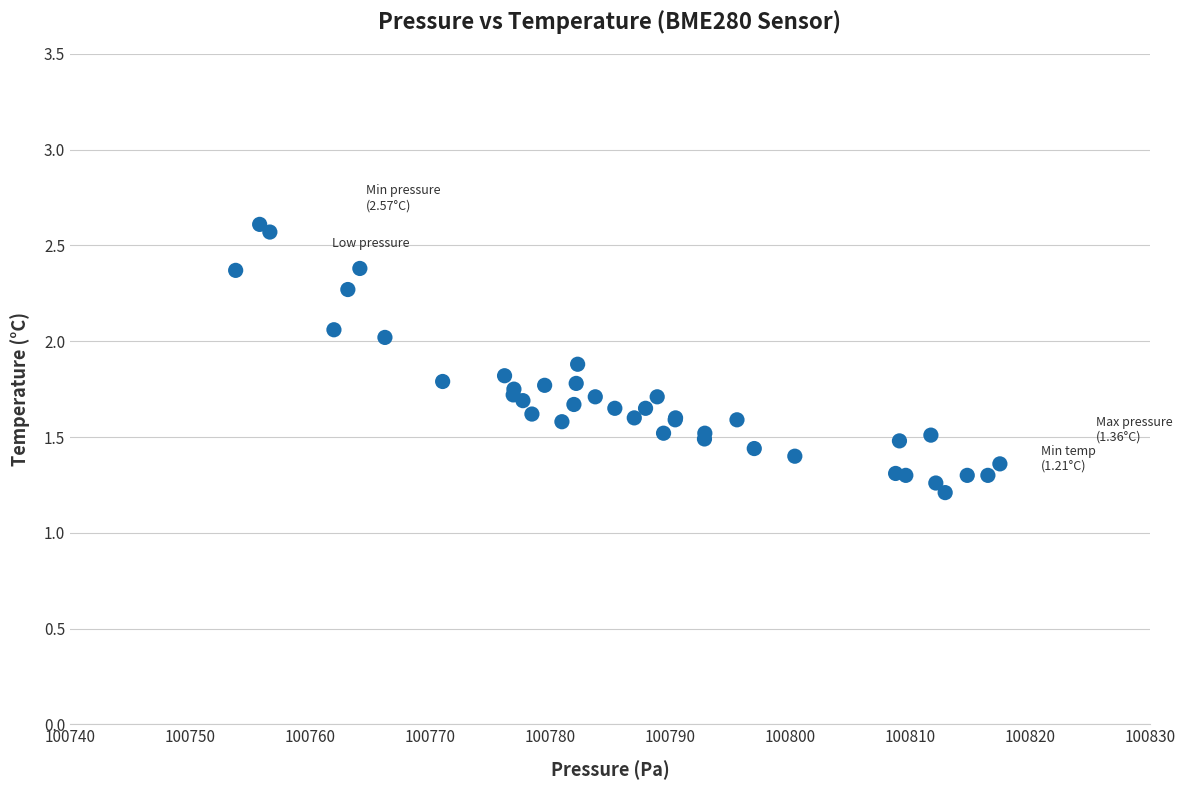

What Y value in the scatter plot is closest to 1?

1.2